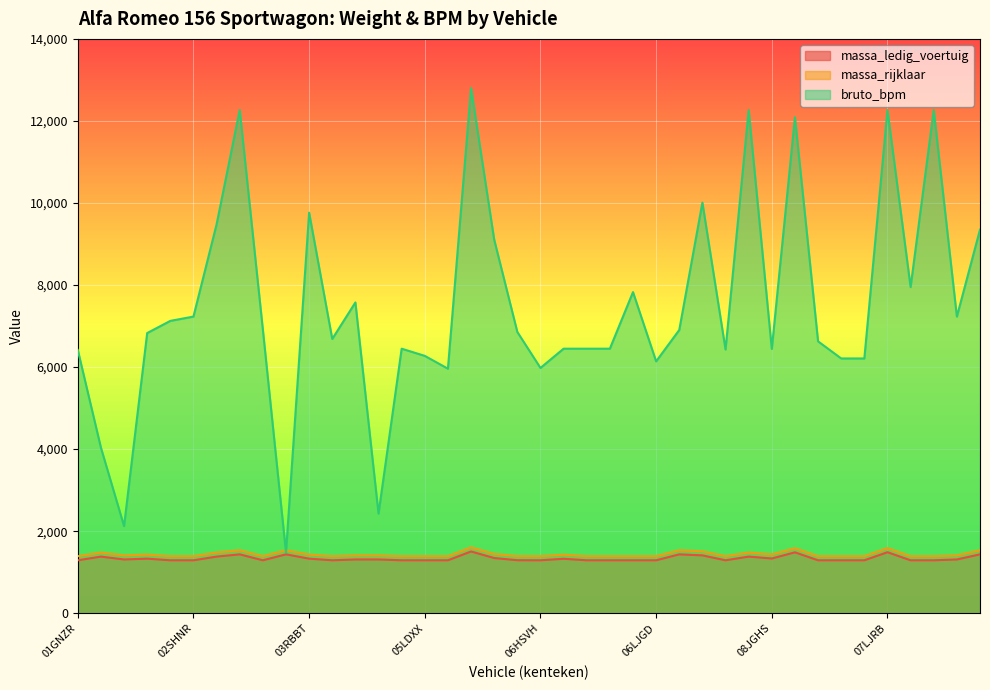

What is the spread (max minus min) of values at 03KJZ1?

100